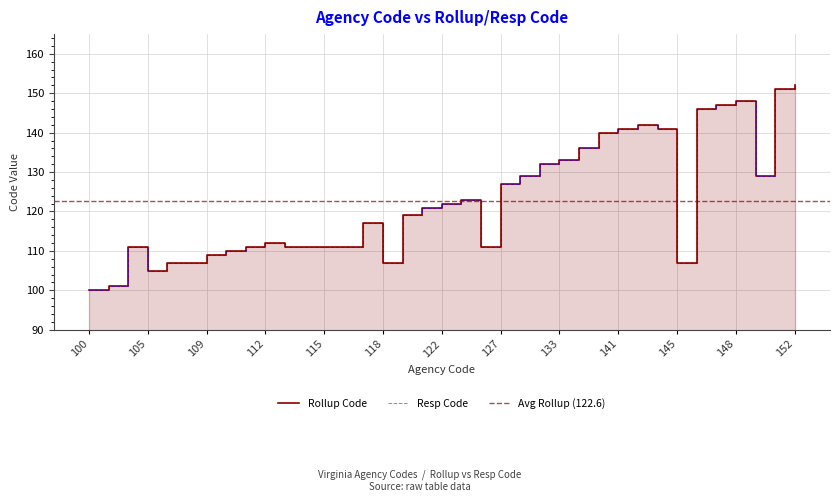

True or false: Rollup Code and Resp Code intersect in this chart.

False